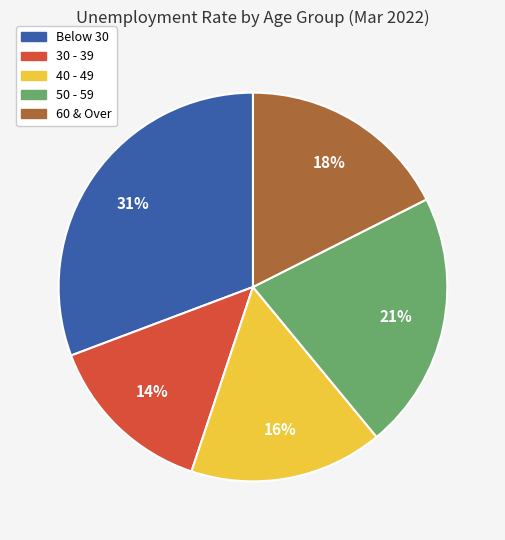

To the nearest percent, what portion does 50 - 59 represent?

21%